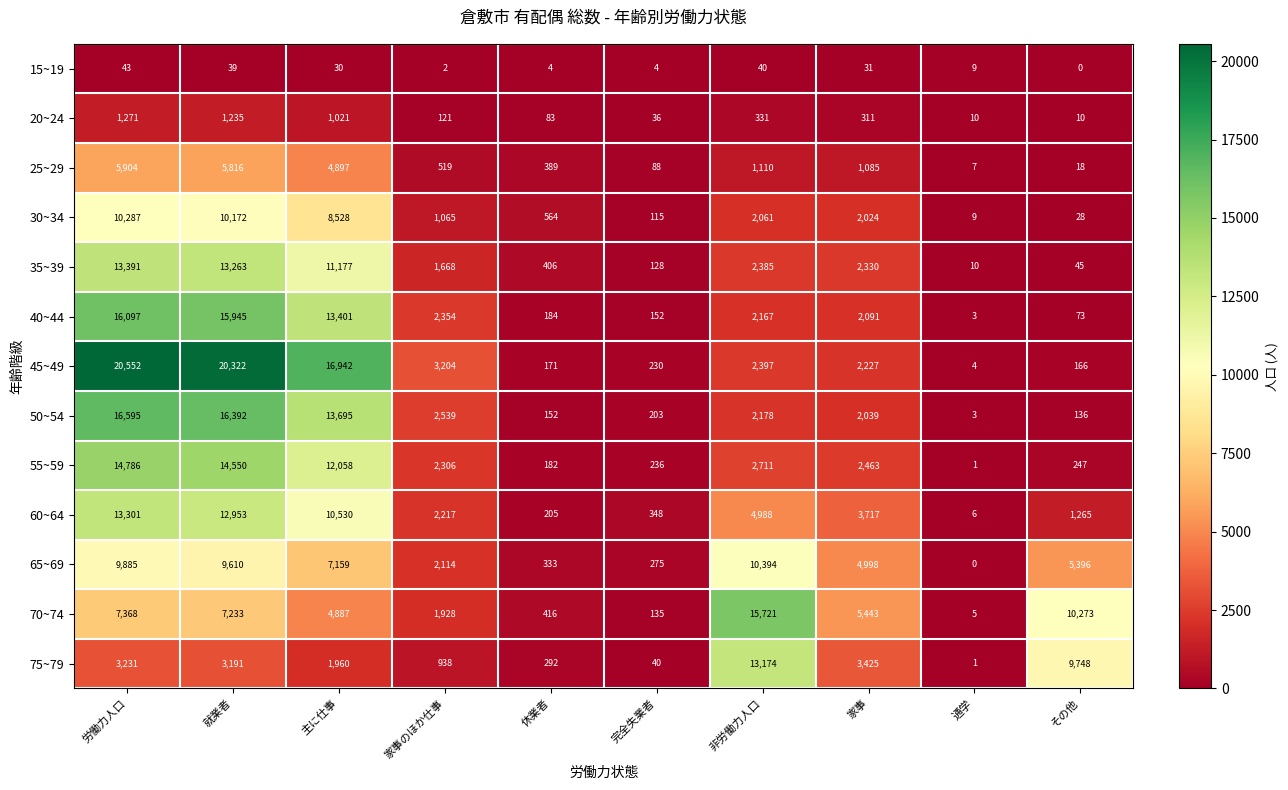

How many data points does each series have?

10